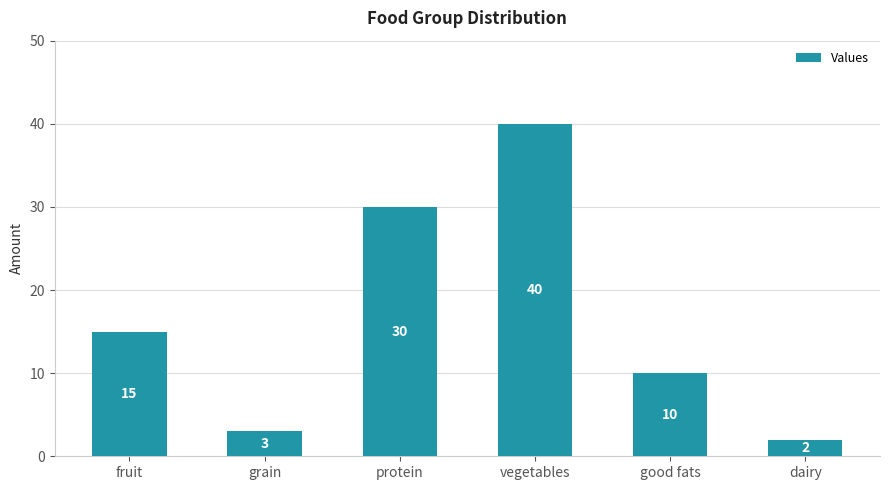

How many bars are there in total?

6